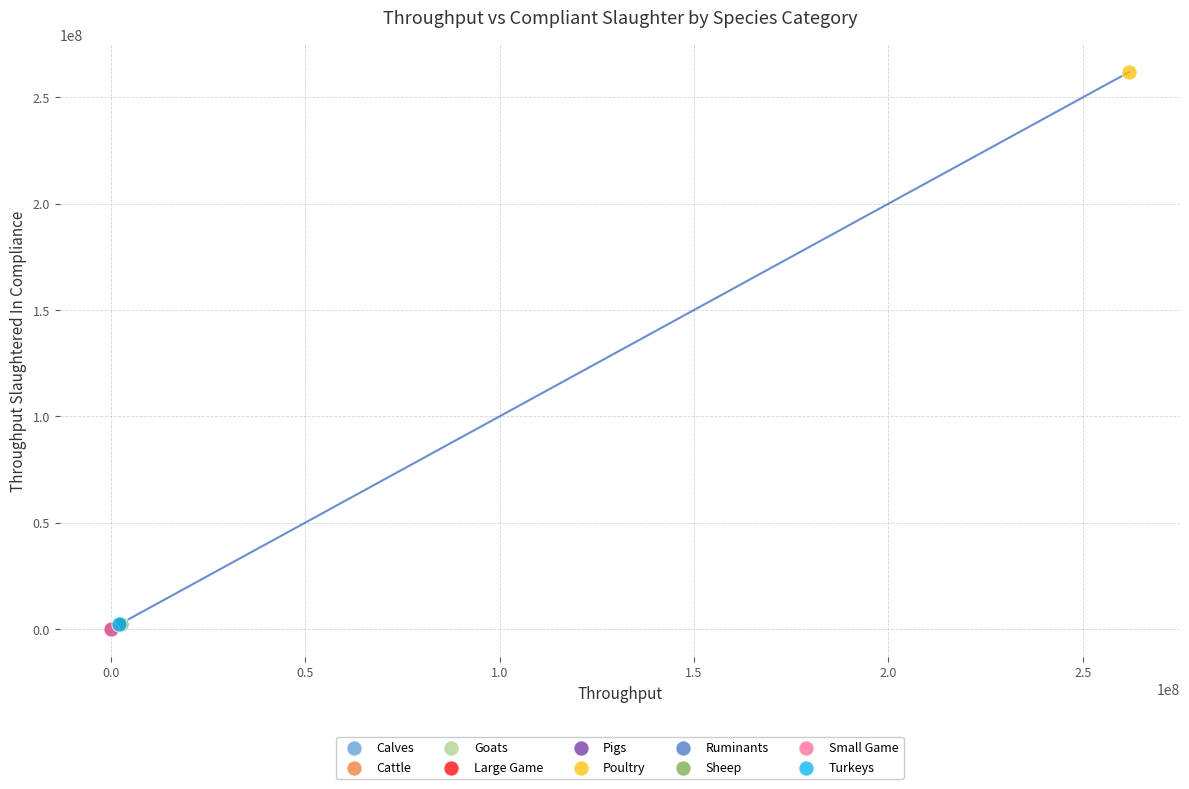

What are all the series names shown in the legend?

Calves, Cattle, Goats, Large Game, Pigs, Poultry, Ruminants, Sheep, Small Game, Turkeys